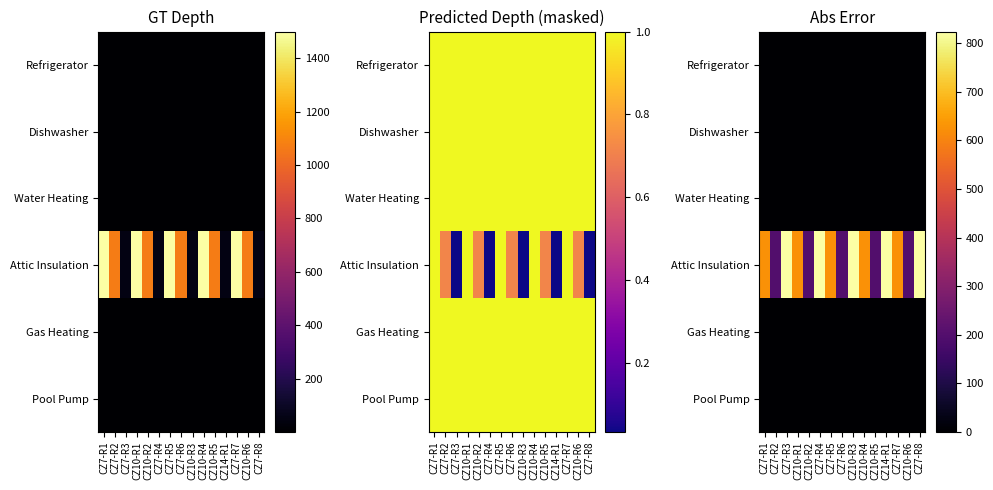

The Attic Insulation series shows 626.0 at CZ7-R1. True or false?

True